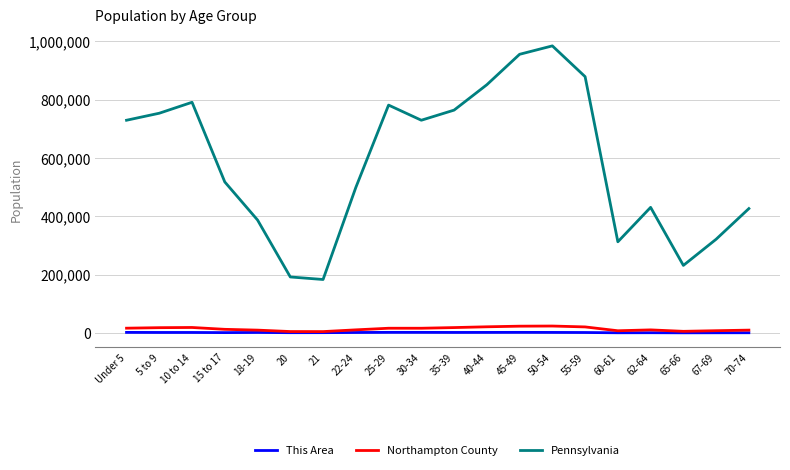

How many lines are shown in the chart?

3